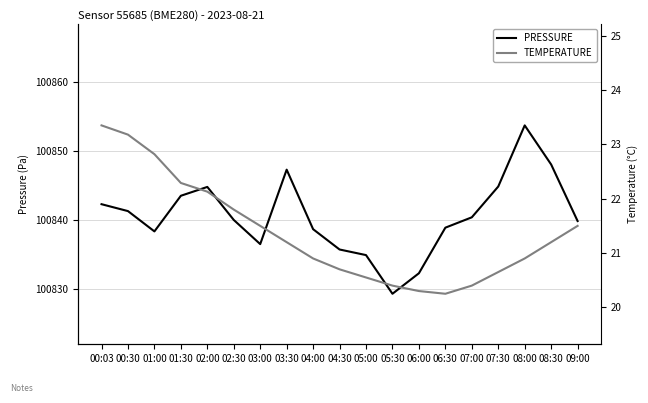

What are all the series names shown in the legend?

PRESSURE, TEMPERATURE